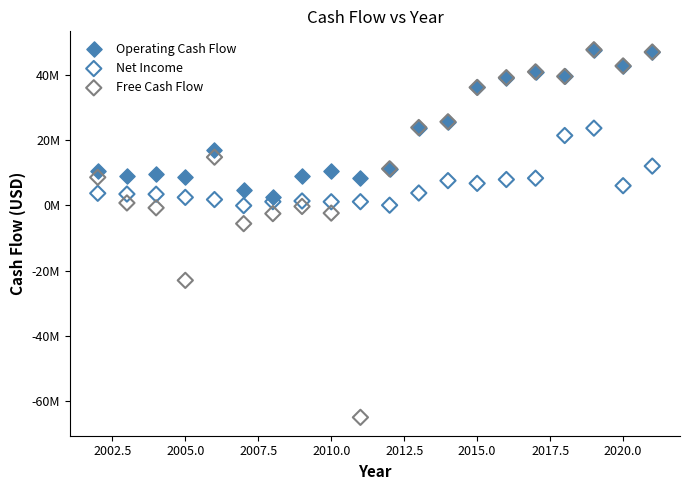

What are all the series names shown in the legend?

Operating Cash Flow, Net Income, Free Cash Flow